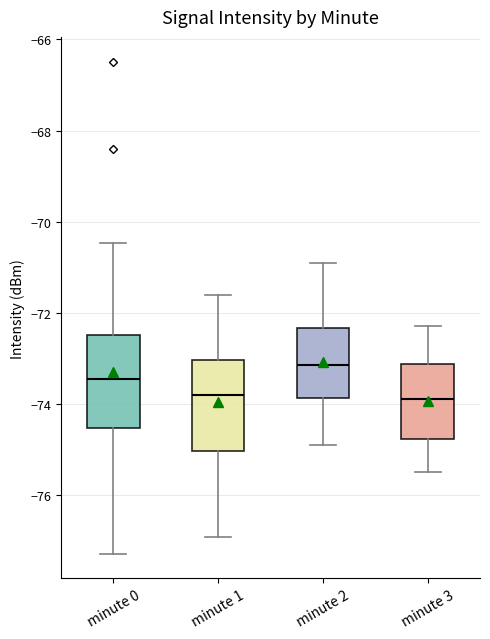

Reading left to right, read every box against the y-axis: the position of its median line, the range the box covers, and the ends of its whiskers. The values are not printed on the chart, so give them approximately, as read against the axis.

minute 0: median -73.4, box -74.6 to -72.4, whiskers -77.2 to -70.4
minute 1: median -73.8, box -75.0 to -73.0, whiskers -77.0 to -71.6
minute 2: median -73.2, box -73.8 to -72.4, whiskers -74.8 to -70.8
minute 3: median -73.8, box -74.8 to -73.2, whiskers -75.4 to -72.2